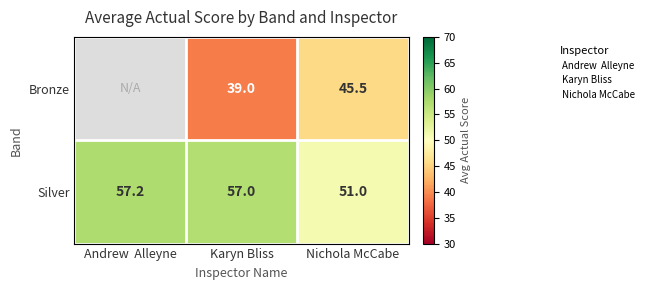

What is the difference between the highest and lowest values at Karyn Bliss?

18.0